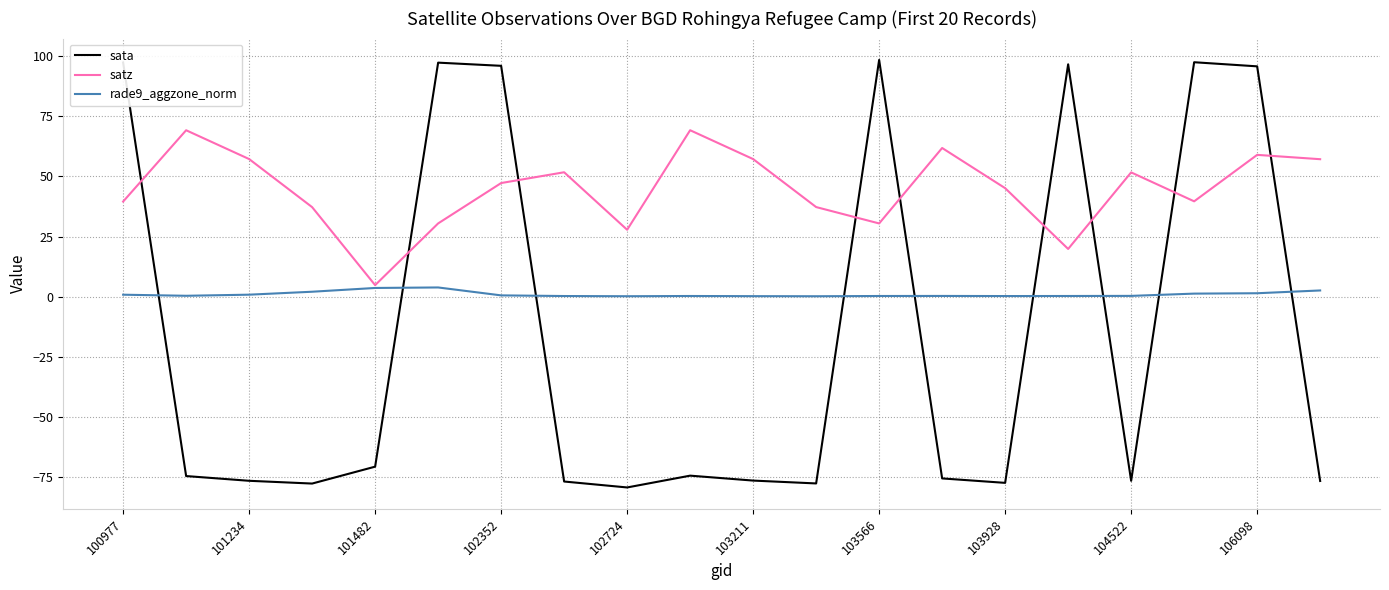

Which series has the widest spread of values?

sata